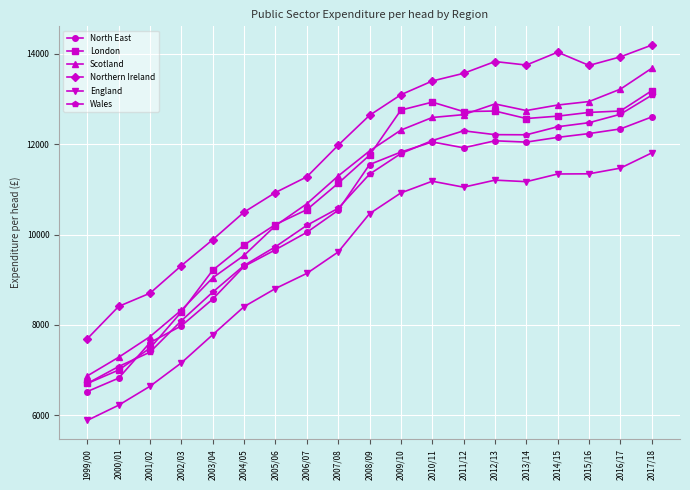

True or false: Wales has more than 2 points higher than both neighbors.

False